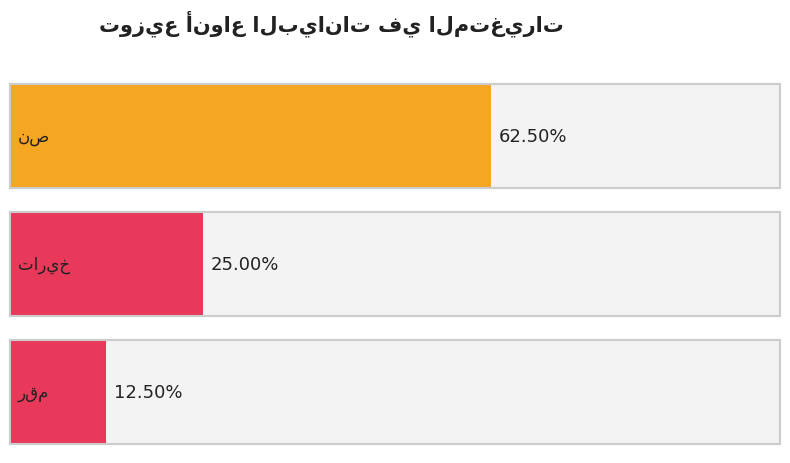

What is the label of the 2nd bar from the left?

تاريخ